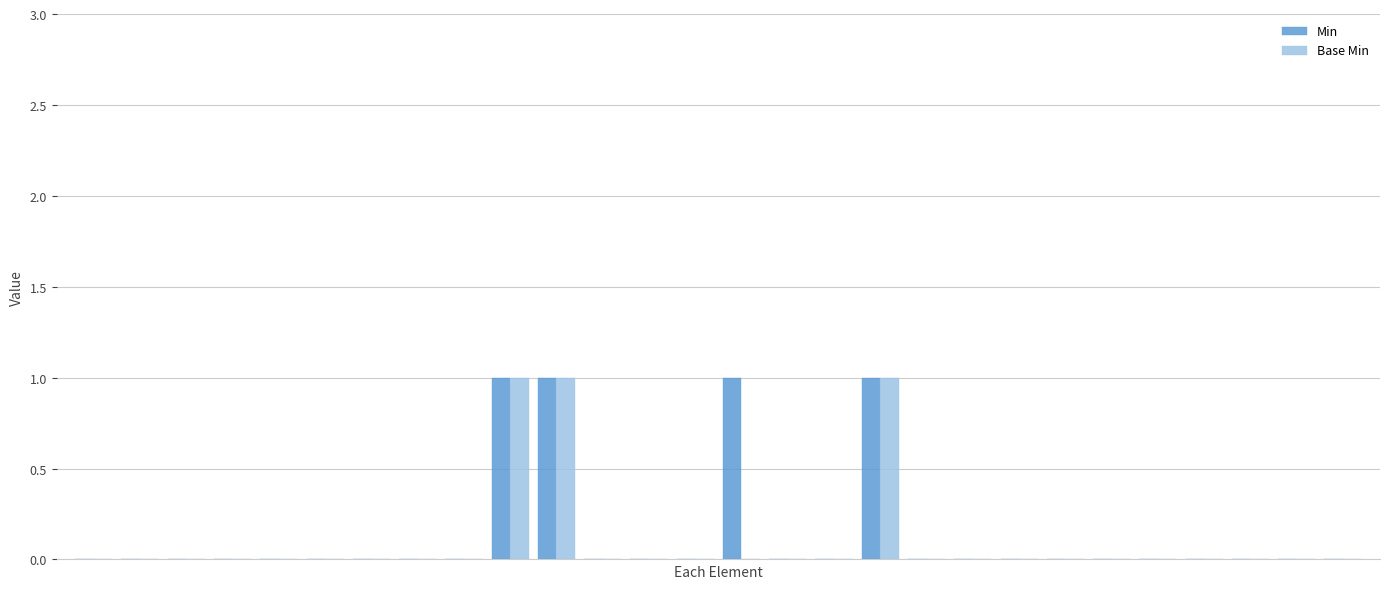

What is the sum of all Min values?

4